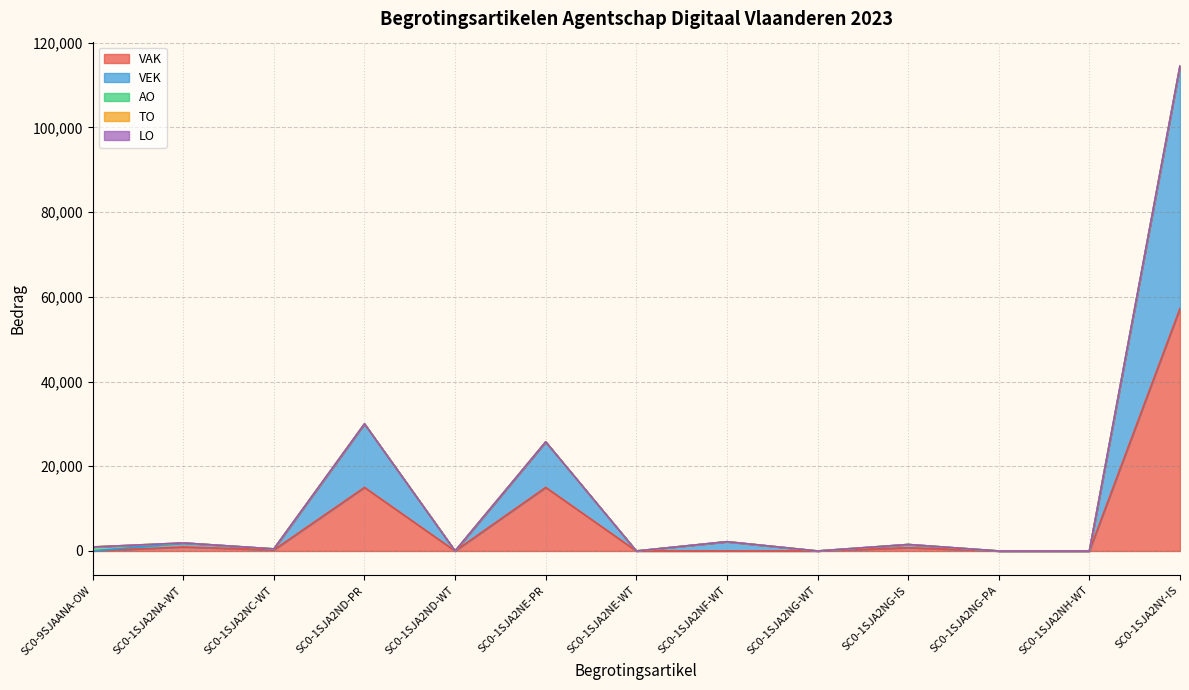

What is the label of the 2nd point from the left?

SC0-1SJA2NA-WT